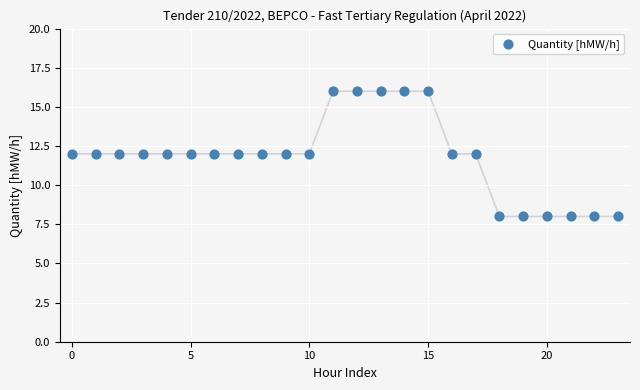

What is the range of Y values (max minus min)?

8